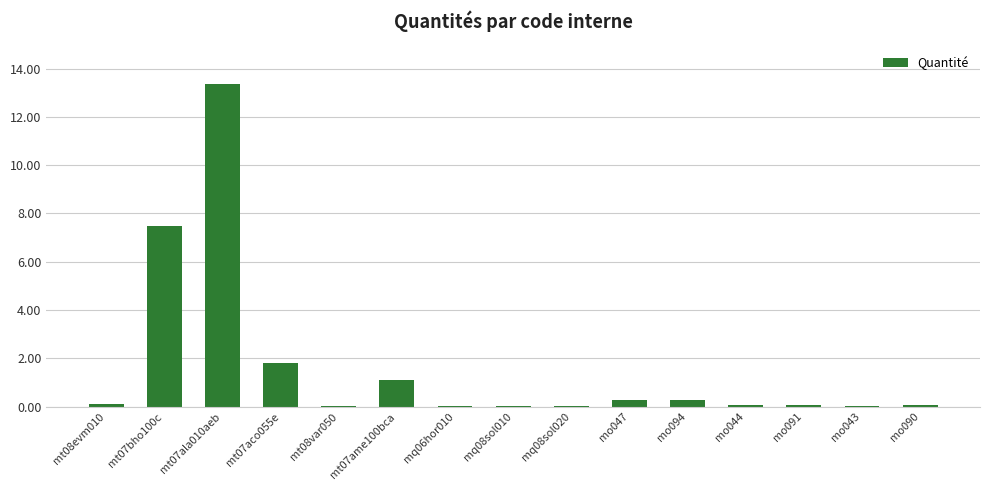

At which label is the value closest to 6?

mt07bho100c